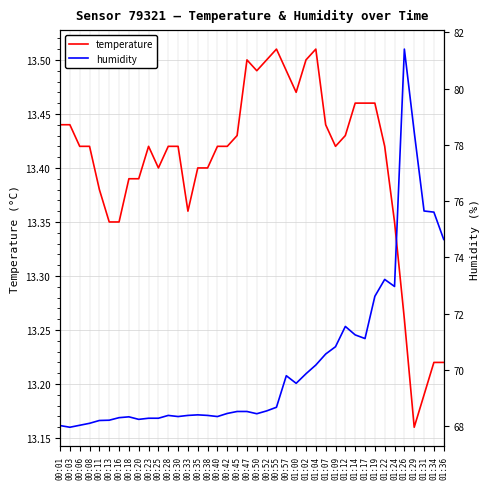

In humidity, how many points are higher than both neighbors (excluding endpoints)?

7